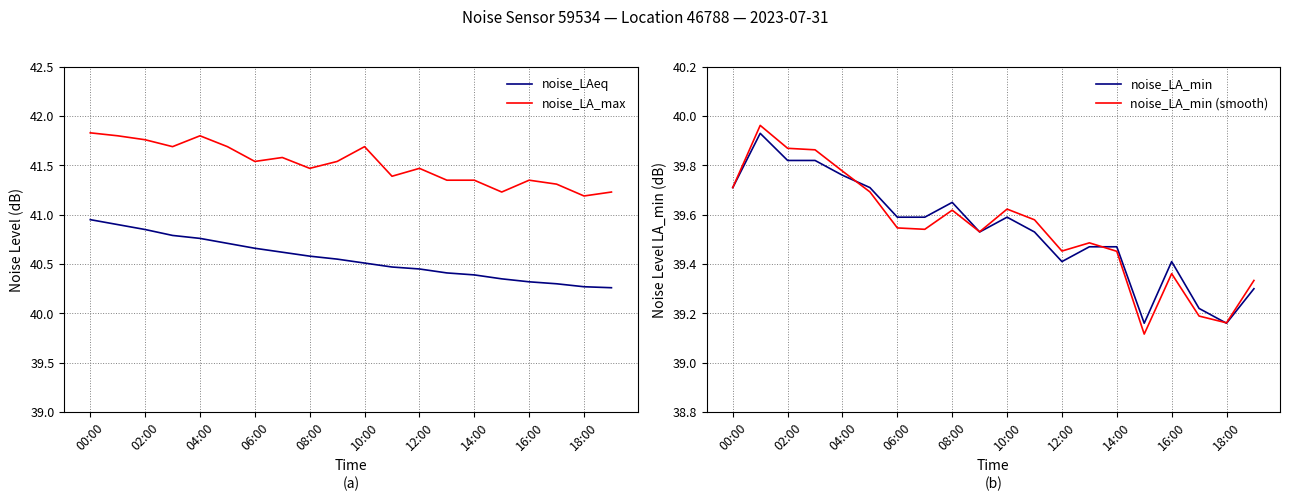

True or false: noise_LAeq has a value of 52.7 at 12:00.

False